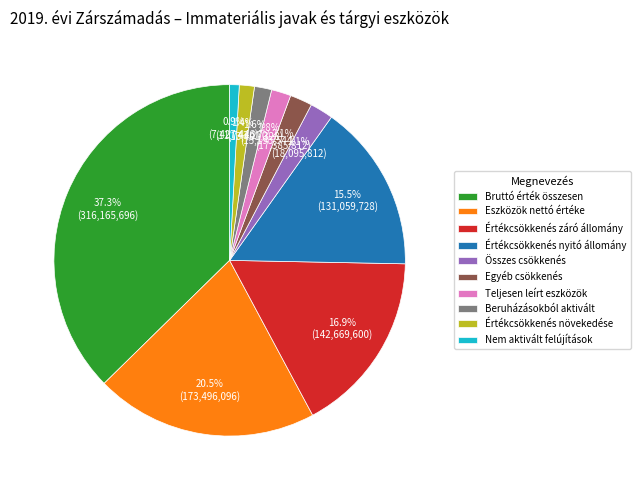

Combined, do Teljesen leírt eszközök and Beruházásokból aktivált account for over 50%?

No